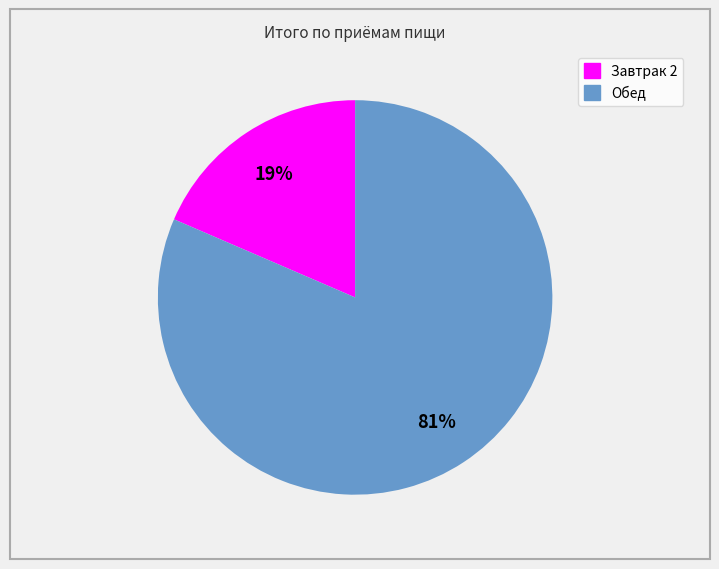

The Обед slice represents 81% of the pie. True or false?

True